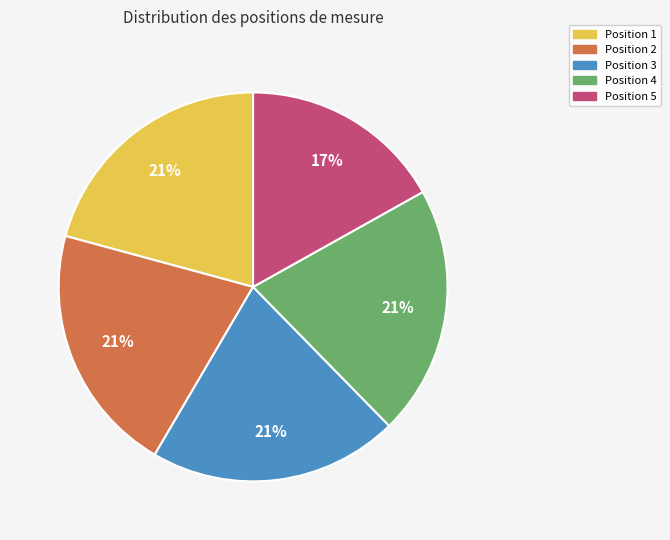

What is the ratio of the value at Position 1 to the value at Position 2?

1.0